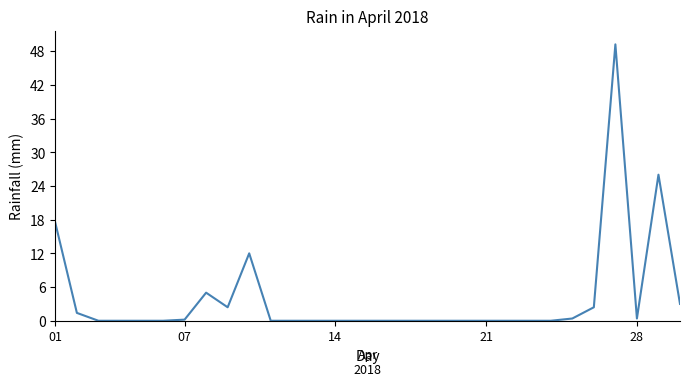

What is the difference between the maximum and minimum values?

49.2